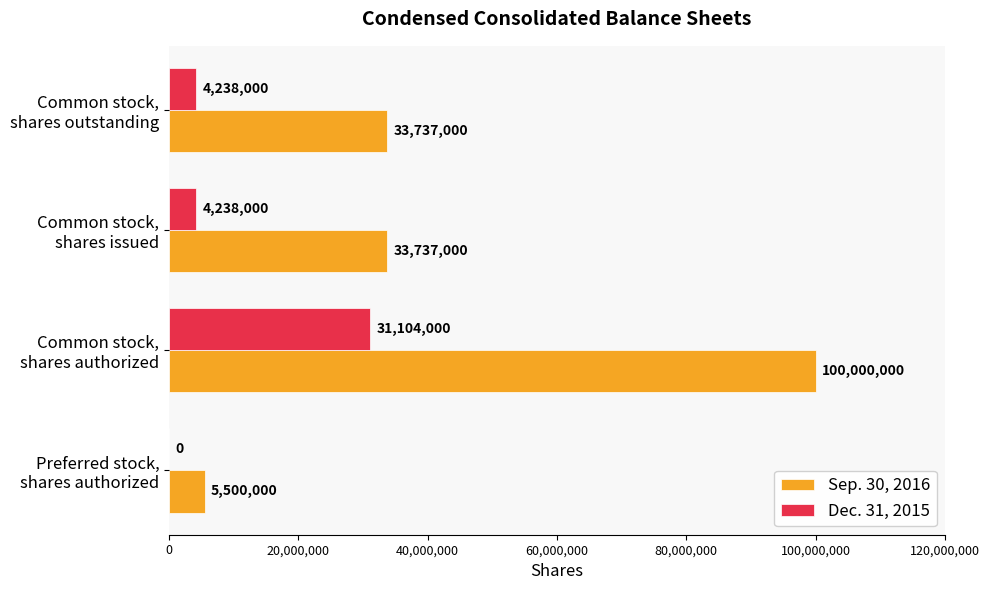

How many Sep. 30, 2016 values are between 33737000 and 100000000?

3